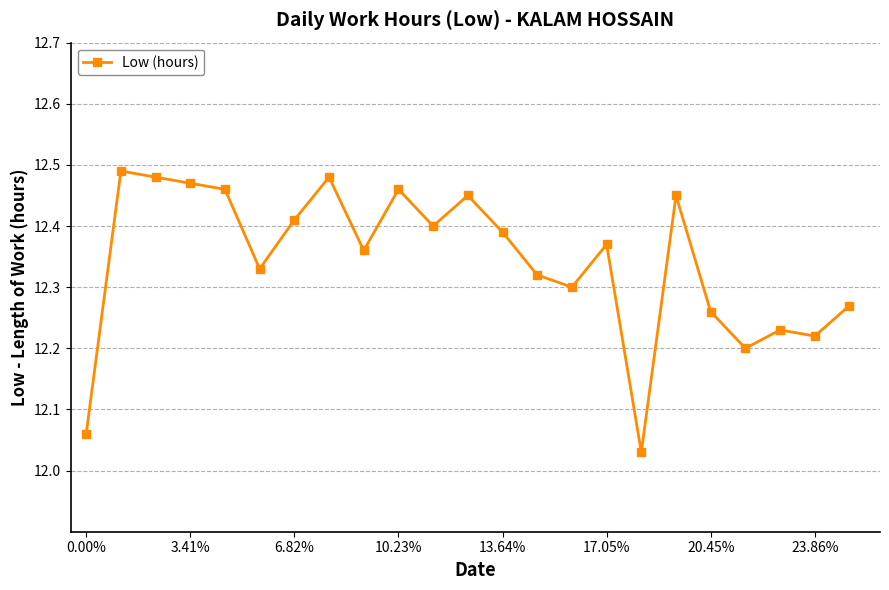

True or false: there are more than 2 points higher than both neighbors.

True